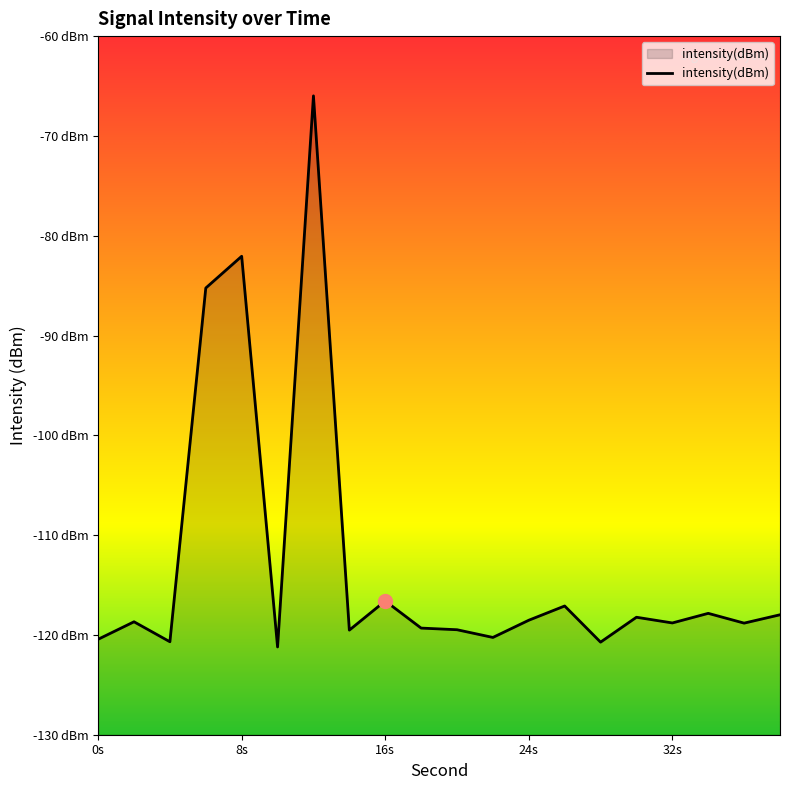

What is the minimum value shown in the chart?

-121.2